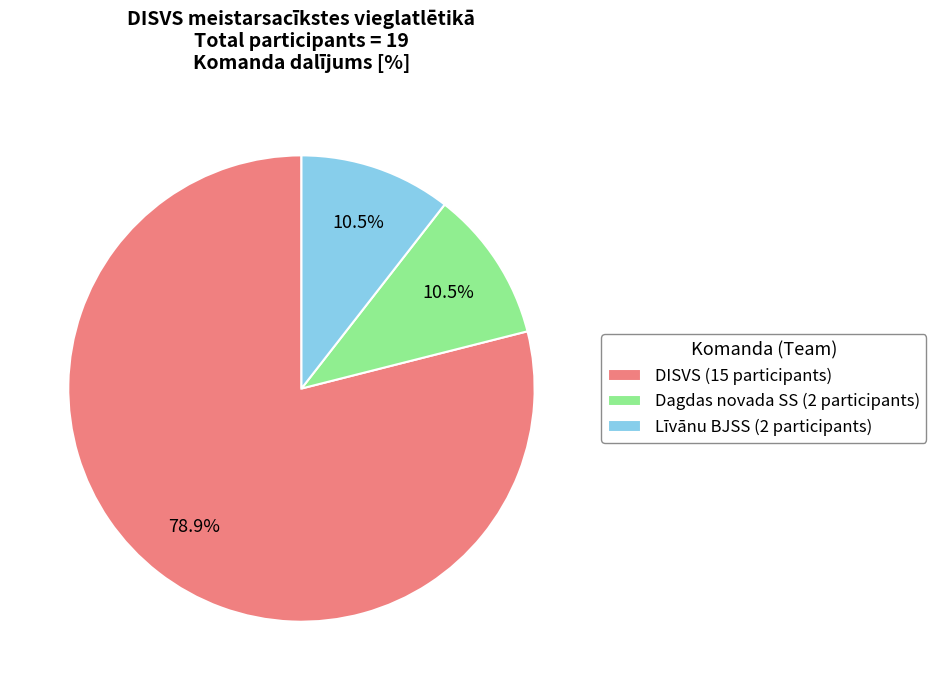

What percentage do DISVS (15 participants) and Dagdas novada SS (2 participants) together represent?

89.5%